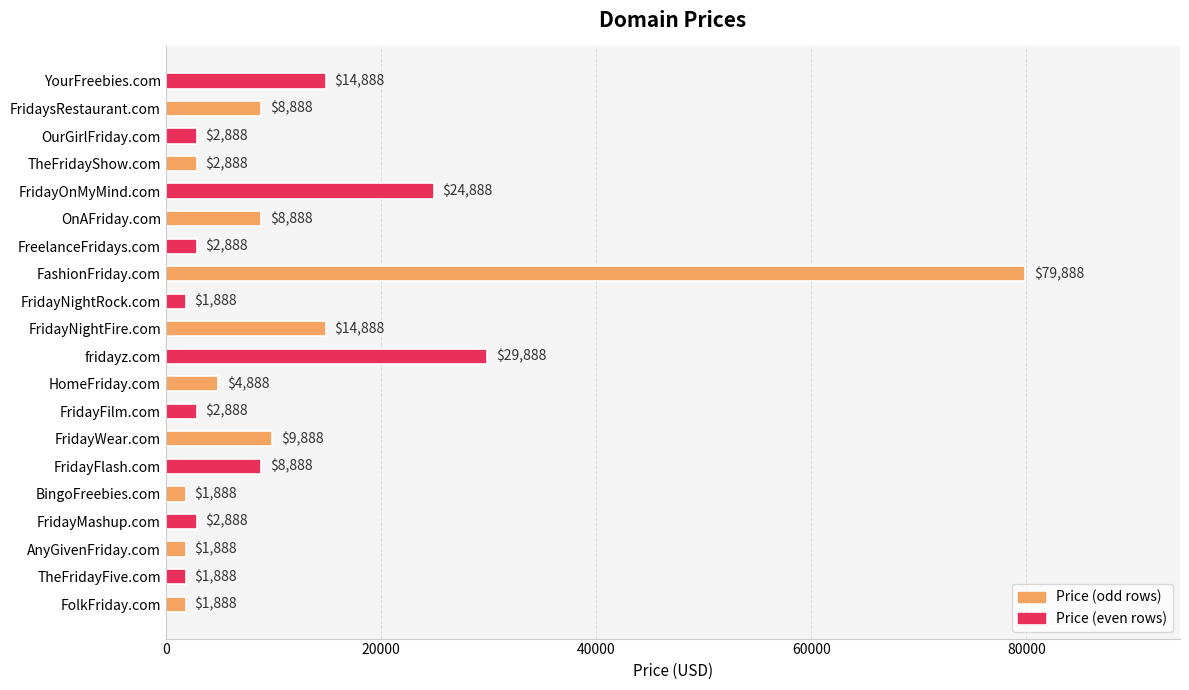

Reading top to bottom, extract all data points from this chart.

YourFreebies.com=14888	FridaysRestaurant.com=8888	OurGirlFriday.com=2888	TheFridayShow.com=2888	FridayOnMyMind.com=24888	OnAFriday.com=8888	FreelanceFridays.com=2888	FashionFriday.com=79888	FridayNightRock.com=1888	FridayNightFire.com=14888	fridayz.com=29888	HomeFriday.com=4888	FridayFilm.com=2888	FridayWear.com=9888	FridayFlash.com=8888	BingoFreebies.com=1888	FridayMashup.com=2888	AnyGivenFriday.com=1888	TheFridayFive.com=1888	FolkFriday.com=1888